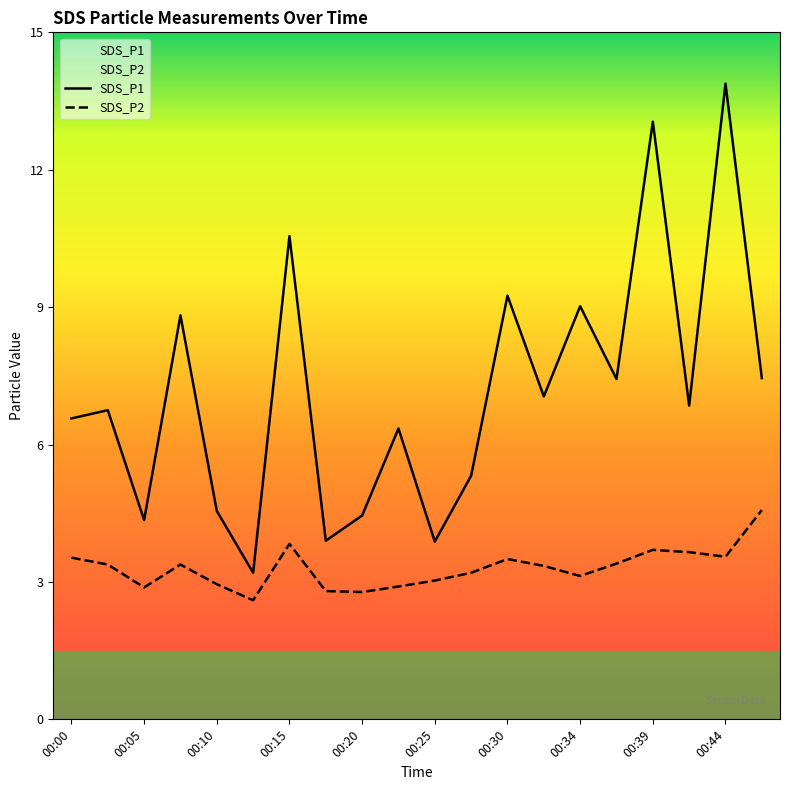

Which label corresponds to the smallest value in the chart?

00:13